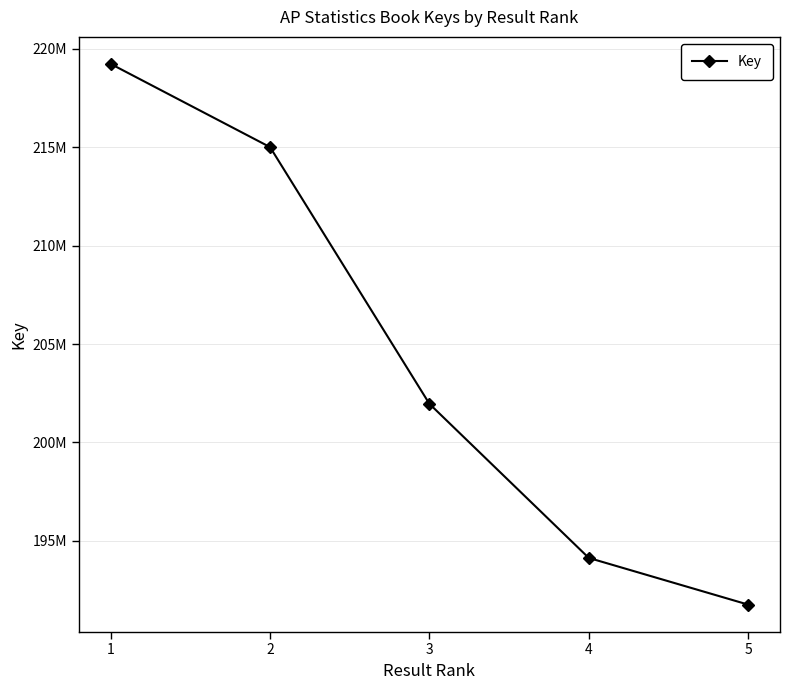

List the labels in order of value, smallest first.

5, 4, 3, 2, 1